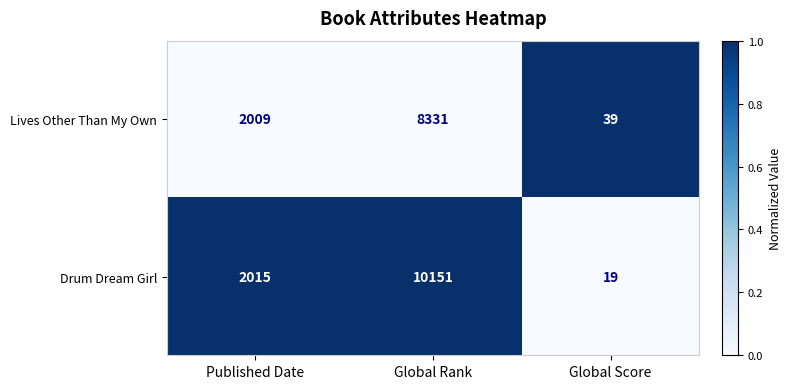

Reading right to left, extract all data points from this chart.

Lives Other Than My Own: Global Score=39	Global Rank=8331	Published Date=2009
Drum Dream Girl: Global Score=19	Global Rank=10151	Published Date=2015